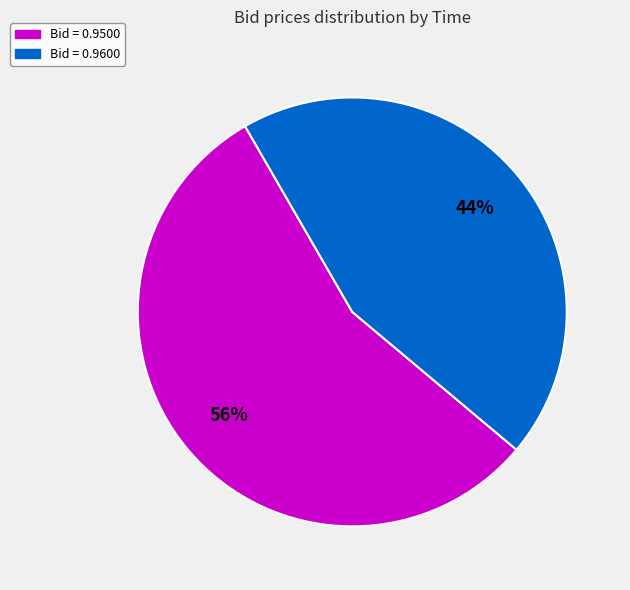

Does any single category account for the majority?

Yes